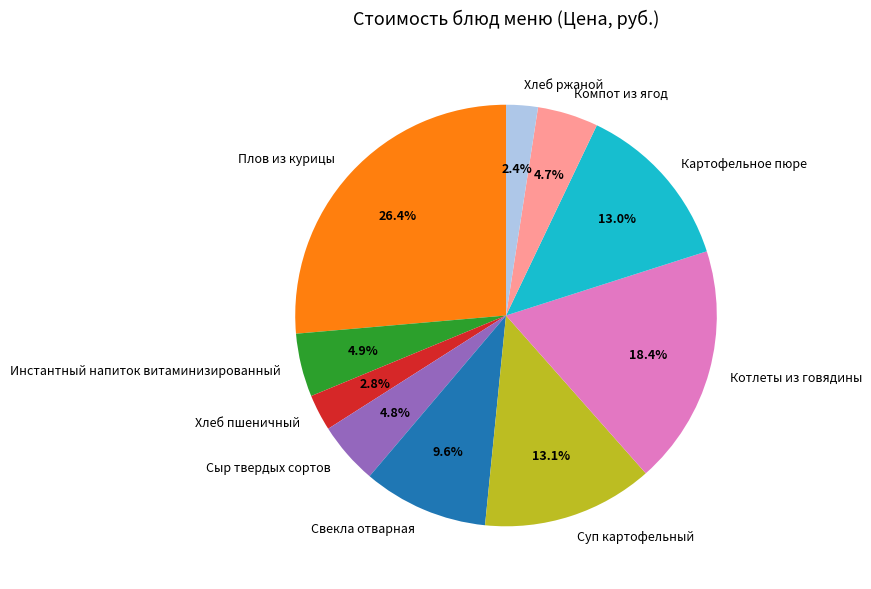

Is there a majority slice in this chart?

No